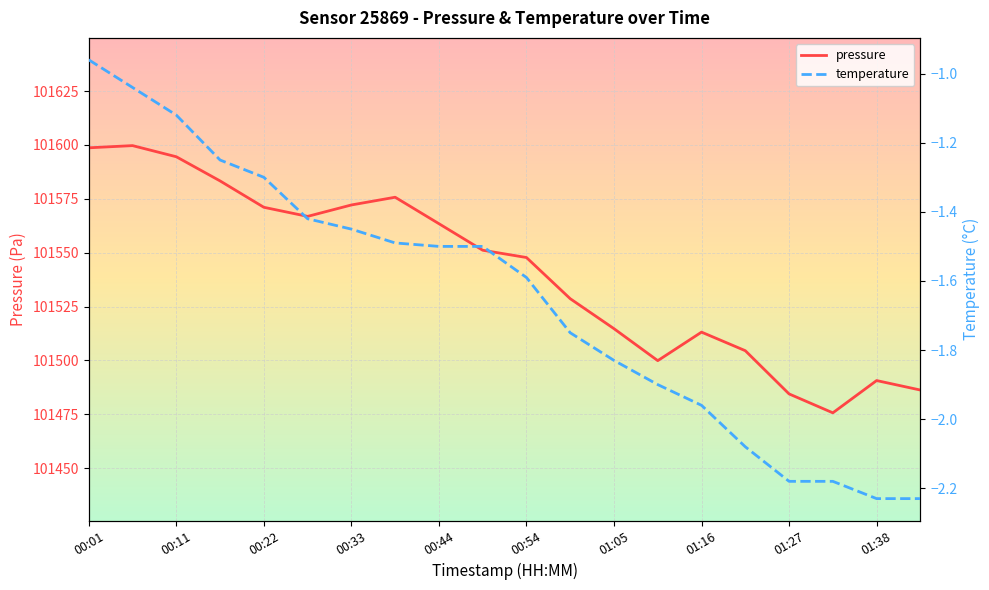

Which series has the largest total across all categories?

pressure